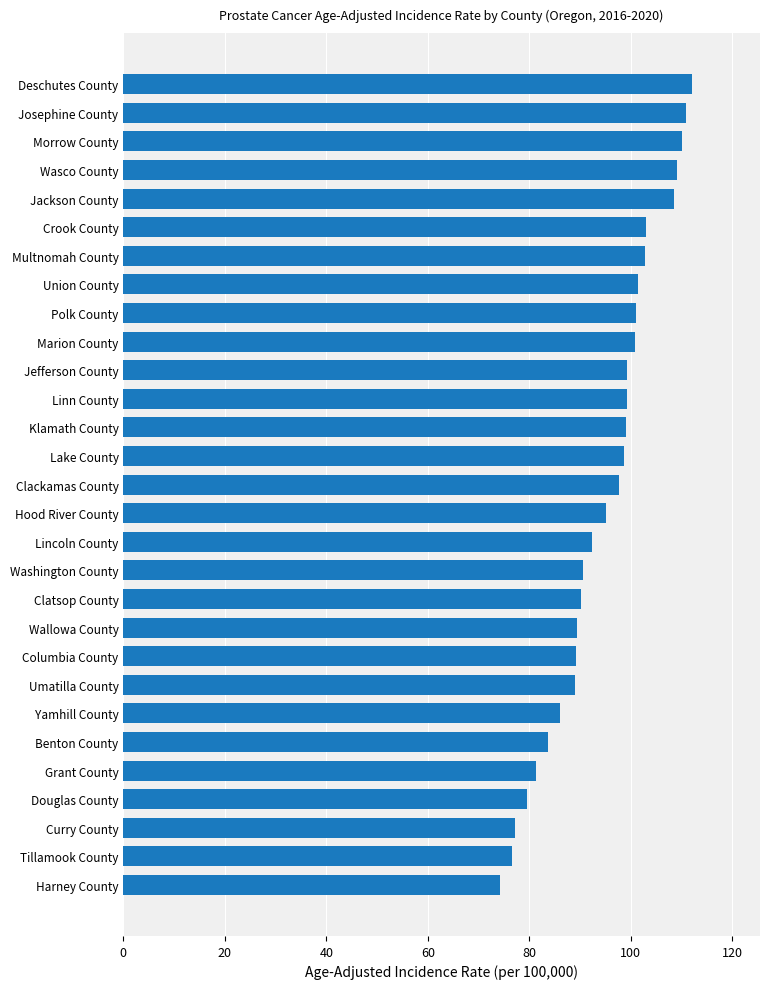

What is the sum of all values?

2747.3